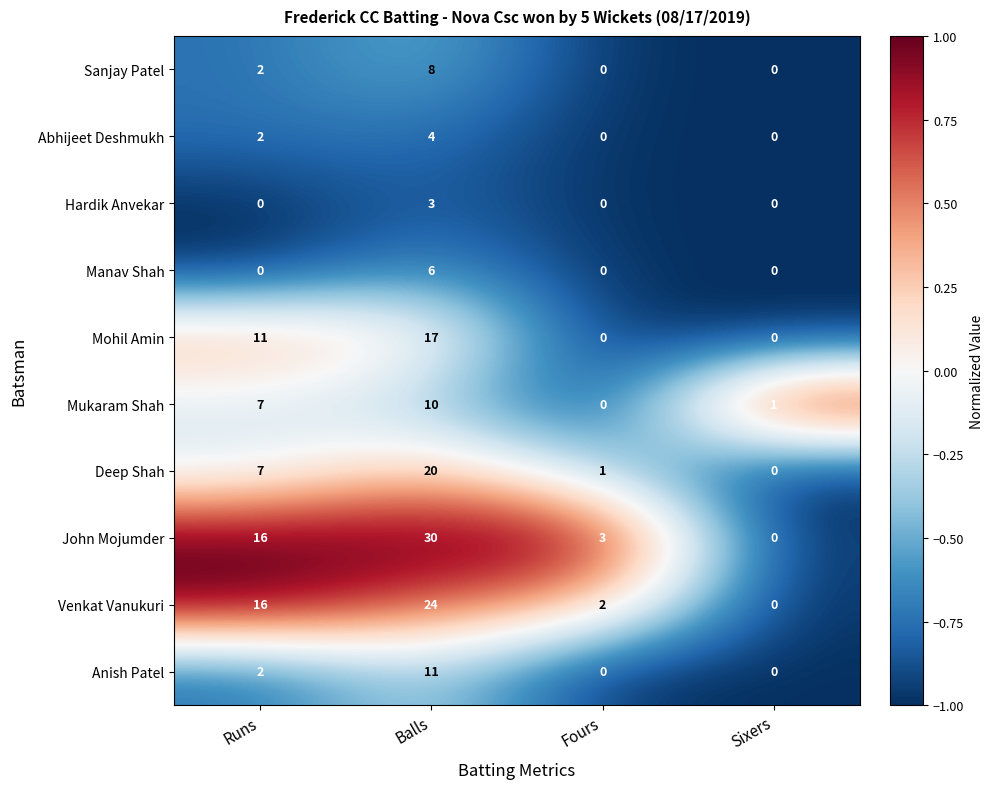

At which label is Sanjay Patel closest to 4?

Runs